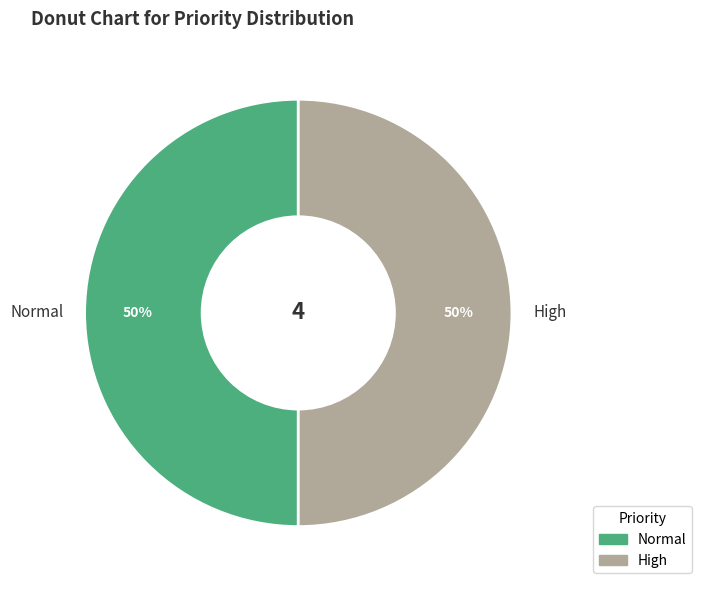

To the nearest percent, what is the combined percentage of High and Normal?

100%